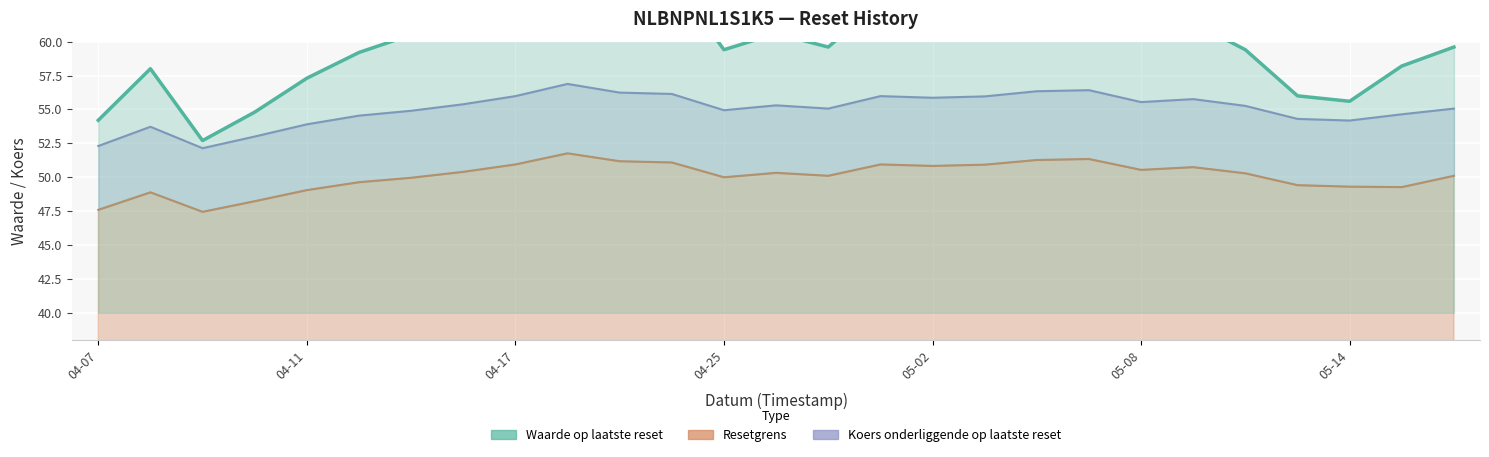

Which has a higher value, 22 or 17?

17